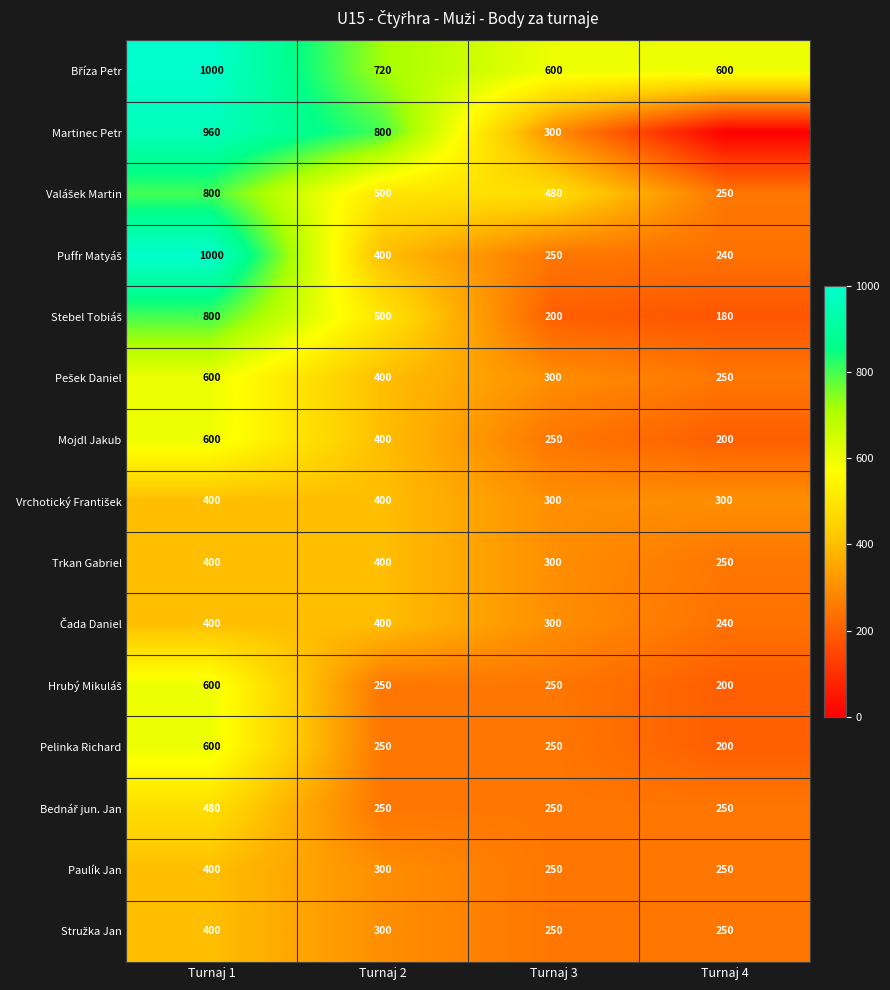

The Pelinka Richard series shows 250 at Turnaj 2. True or false?

True